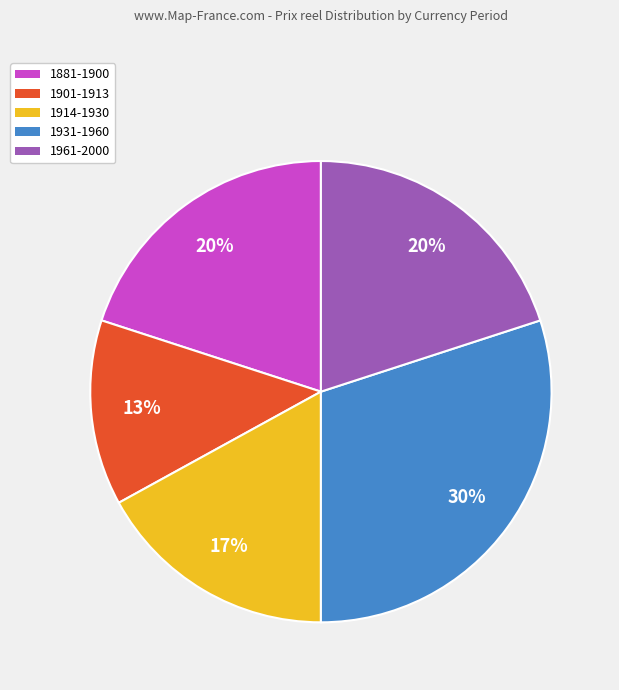

To the nearest percent, what is the difference between the largest and smallest slice percentages?

17%